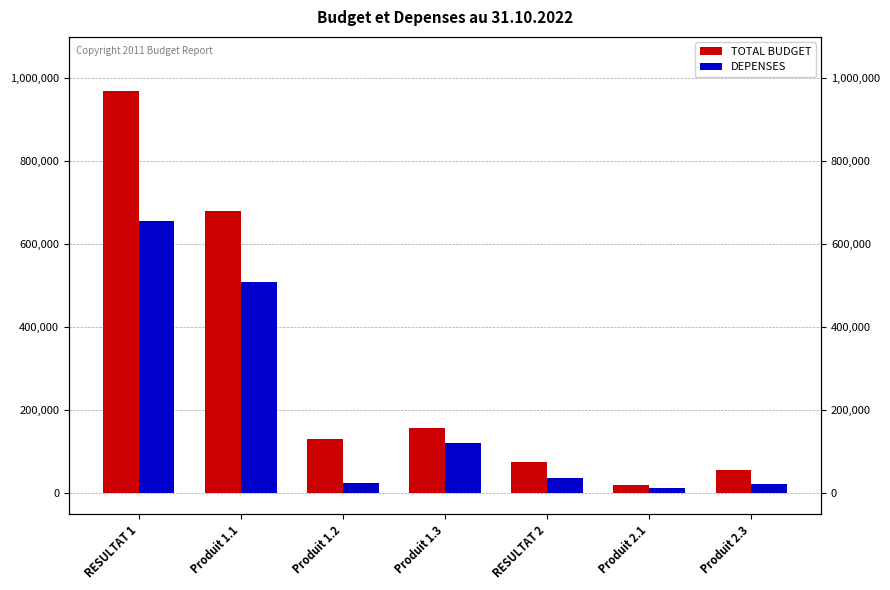

What is the sum of the DEPENSES values at Produit 1.2 and Produit 2.3?

47442.4